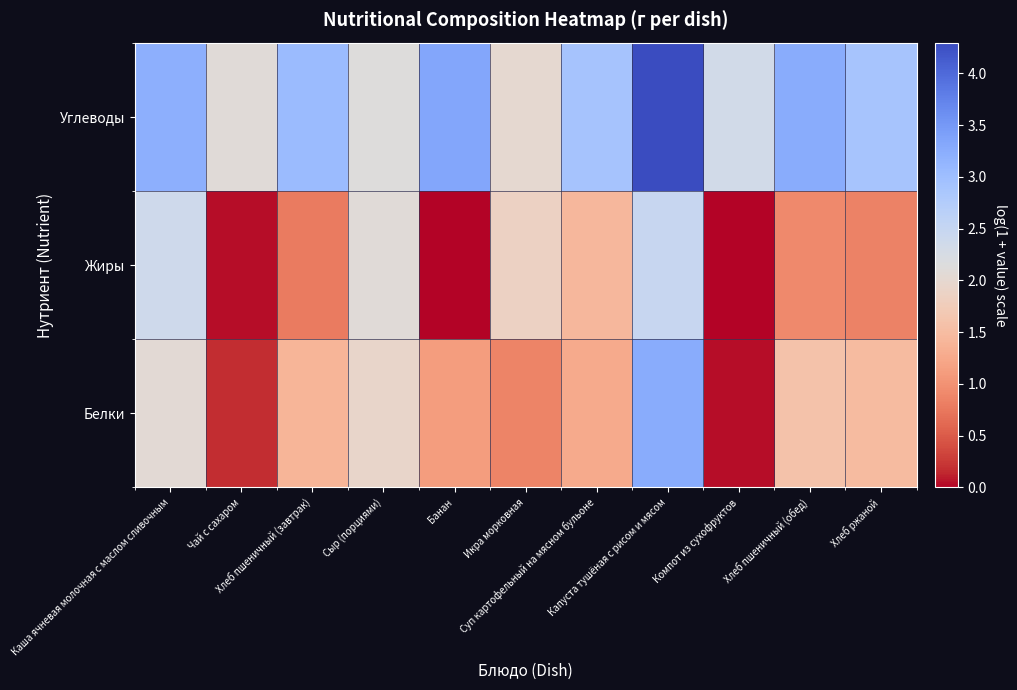

Reading left to right, what are all the values shown in this chart?

Белки: Каша ячневая молочная с маслом сливочным=2.1	Чай с сахаром=0.2	Хлеб пшеничный (завтрак)=1.4	Сыр (порциями)=1.9	Банан=1.1	Икра морковная=0.9	Суп картофельный на мясном бульоне=1.3	Капуста тушёная с рисом и мясом=3.3	Компот из сухофруктов=0.0	Хлеб пшеничный (обед)=1.6	Хлеб ржаной=1.5
Жиры: Каша ячневая молочная с маслом сливочным=2.4	Чай с сахаром=0.0	Хлеб пшеничный (завтрак)=0.8	Сыр (порциями)=2.1	Банан=0.0	Икра морковная=1.9	Суп картофельный на мясном бульоне=1.4	Капуста тушёная с рисом и мясом=2.5	Компот из сухофруктов=0.0	Хлеб пшеничный (обед)=0.9	Хлеб ржаной=0.8
Углеводы: Каша ячневая молочная с маслом сливочным=3.2	Чай с сахаром=2.1	Хлеб пшеничный (завтрак)=3.0	Сыр (порциями)=2.1	Банан=3.3	Икра морковная=2.0	Суп картофельный на мясном бульоне=2.9	Капуста тушёная с рисом и мясом=4.3	Компот из сухофруктов=2.3	Хлеб пшеничный (обед)=3.3	Хлеб ржаной=2.9